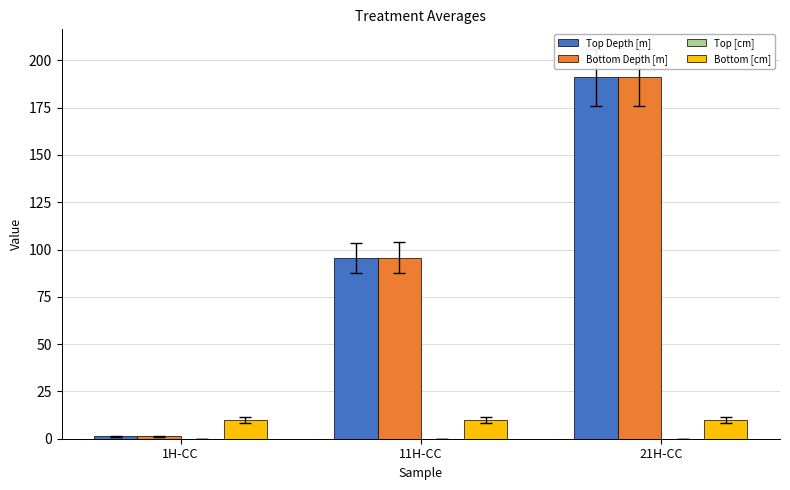

How many bars are there in each group?

3